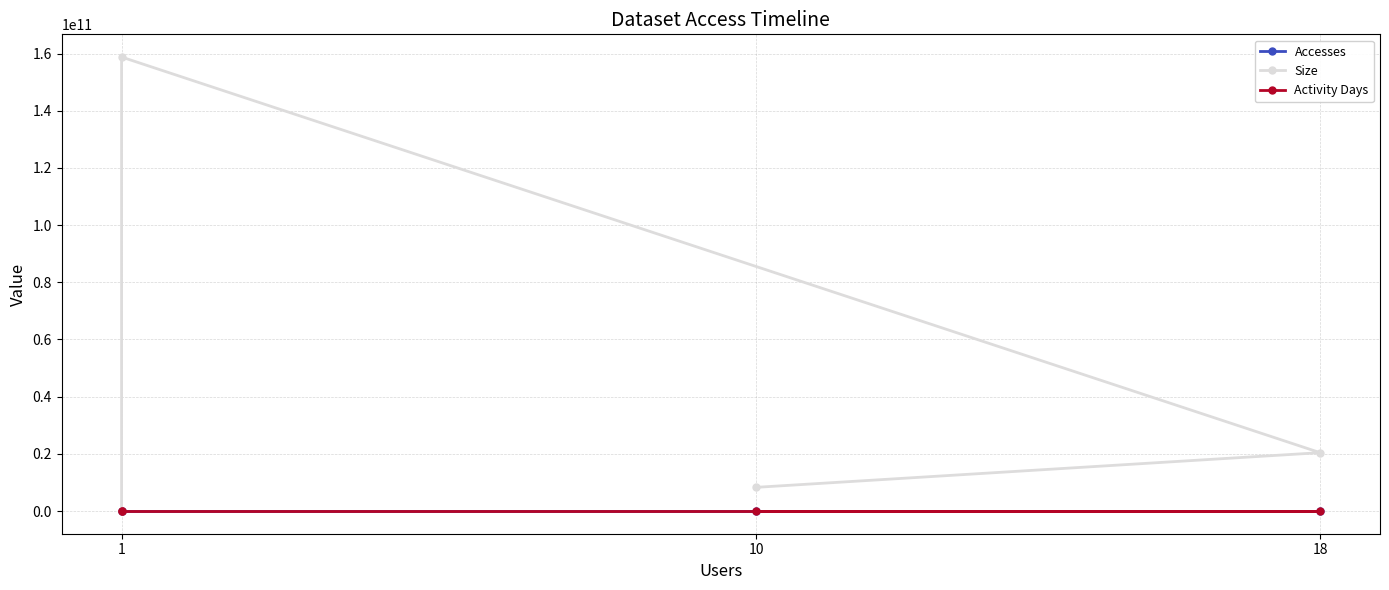

What is the sum of all Accesses values?

41041